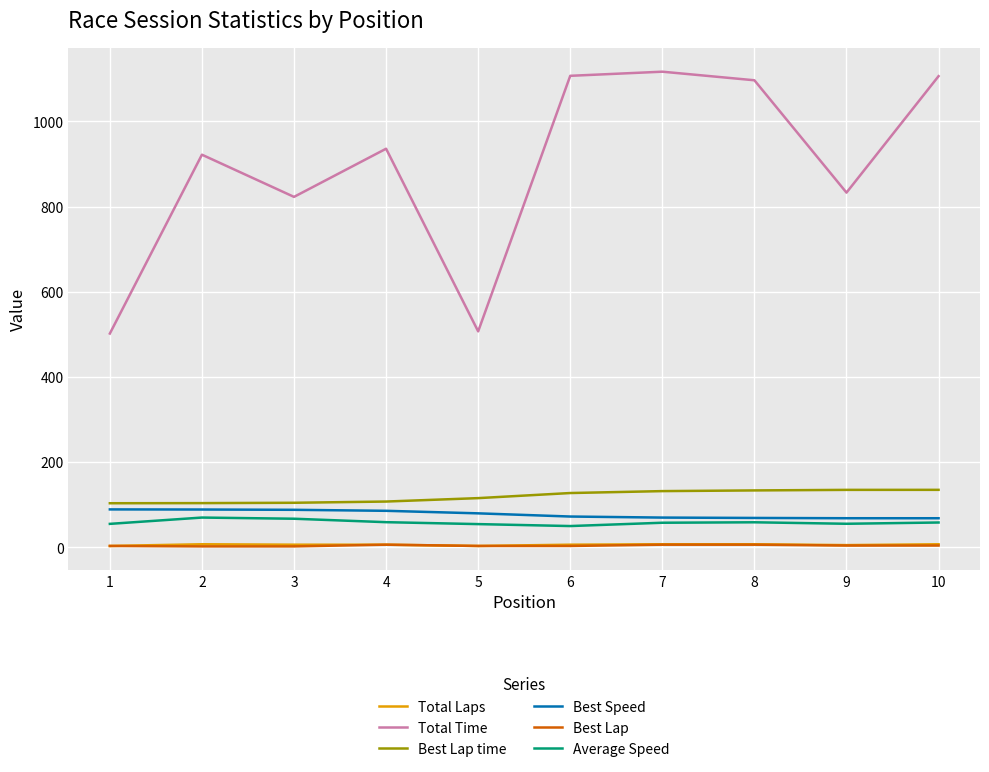

What is the spread (max minus min) of values at 9?

828.8